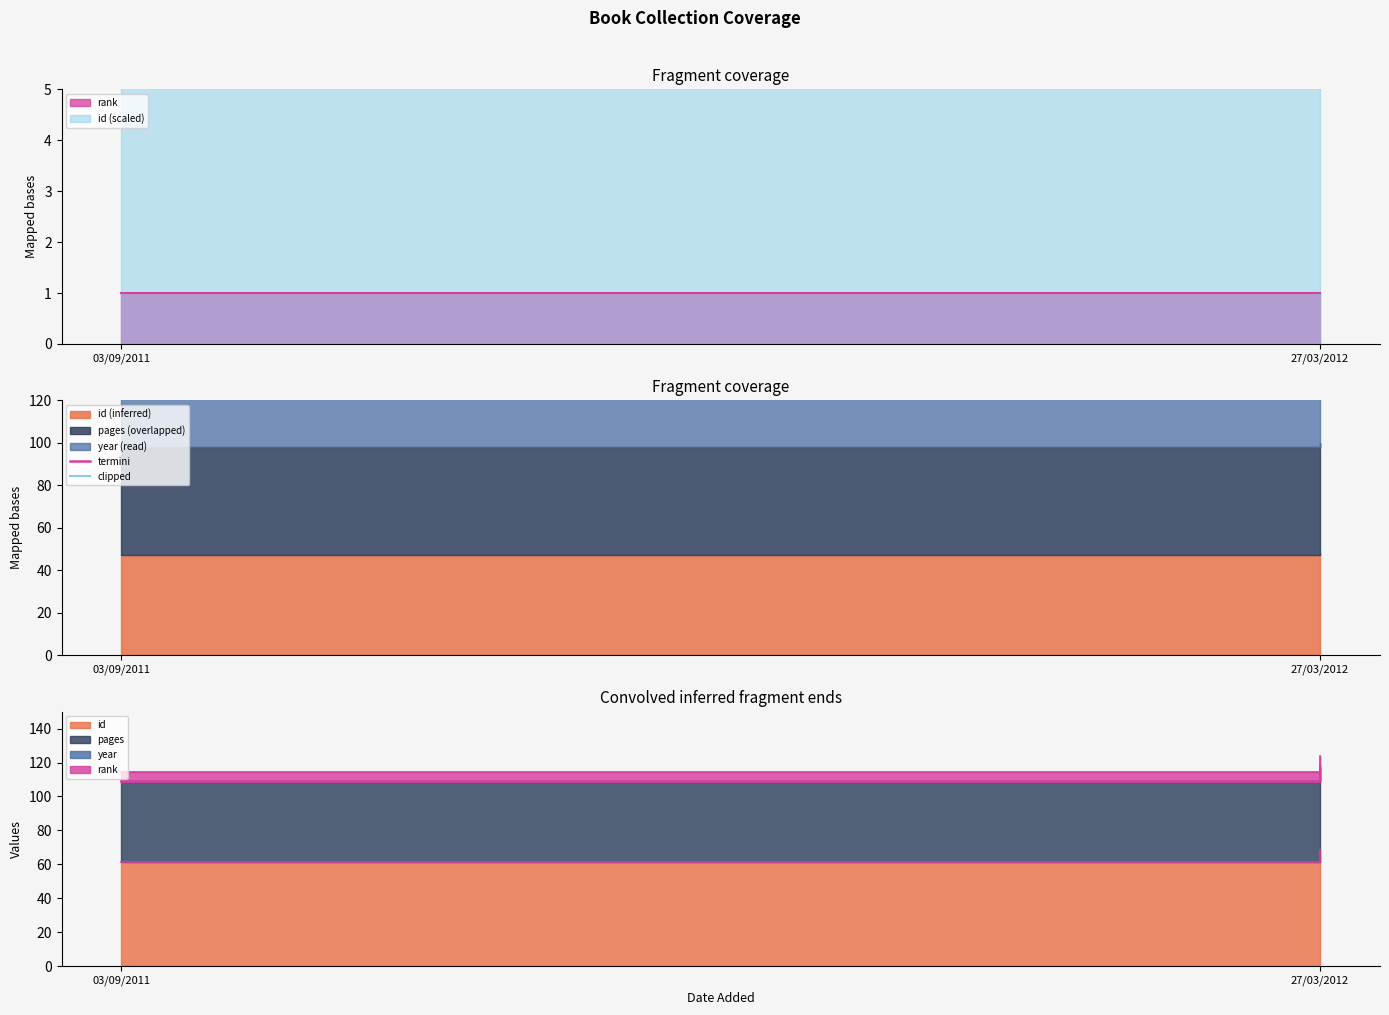

What is the difference between the maximum and minimum values in the termini series?

2.5